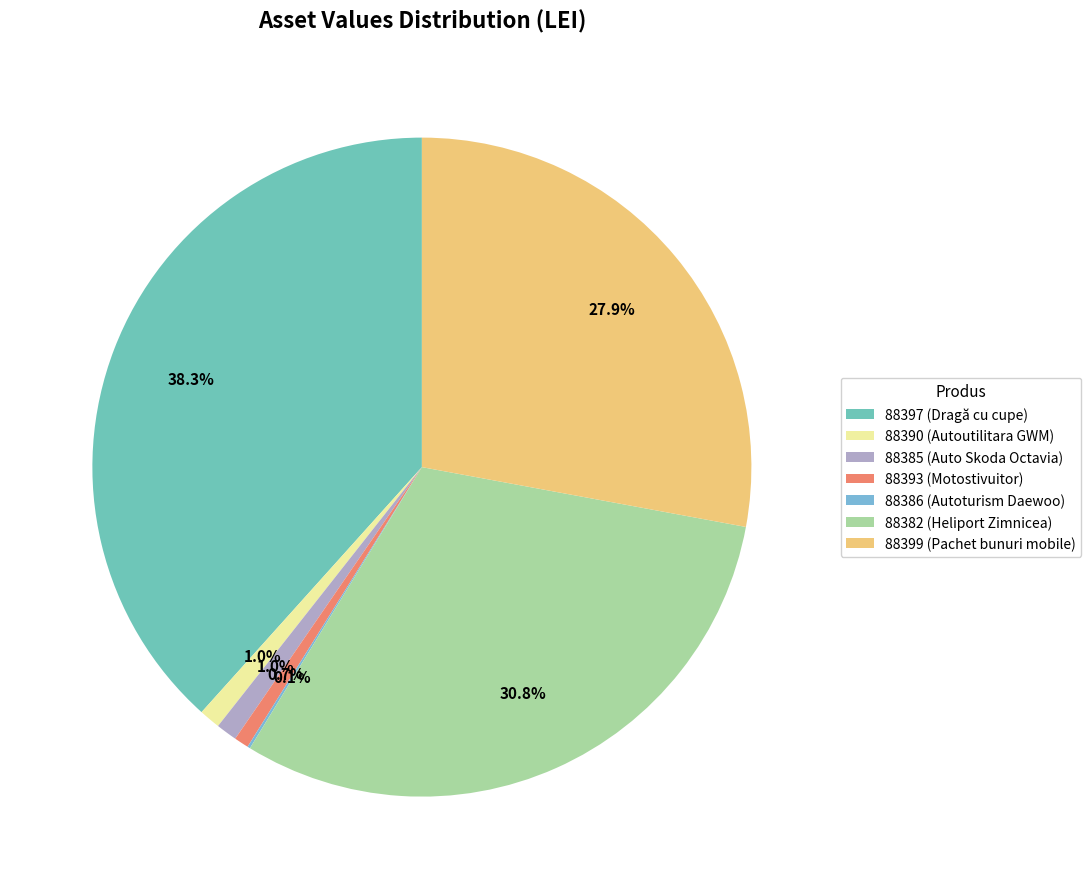

Is it true that 88399 is 28% of the pie?

True